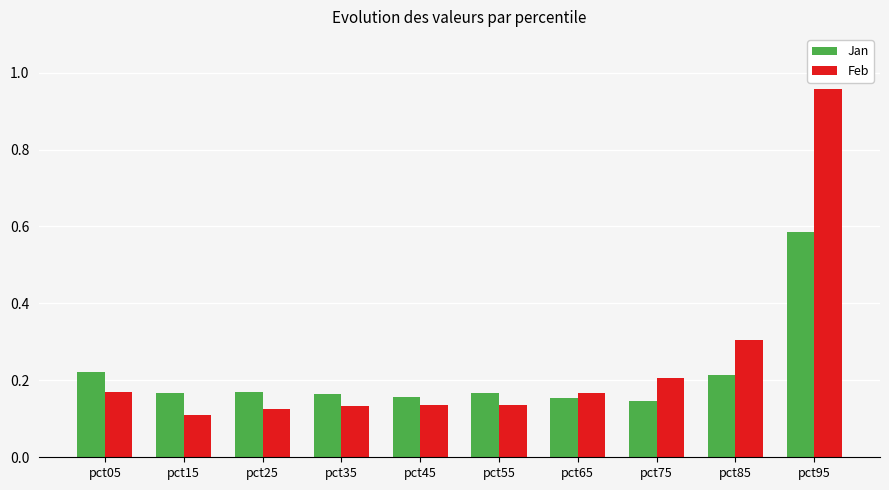

Is the value of Jan at pct15 greater than the value of Feb at pct25?

Yes